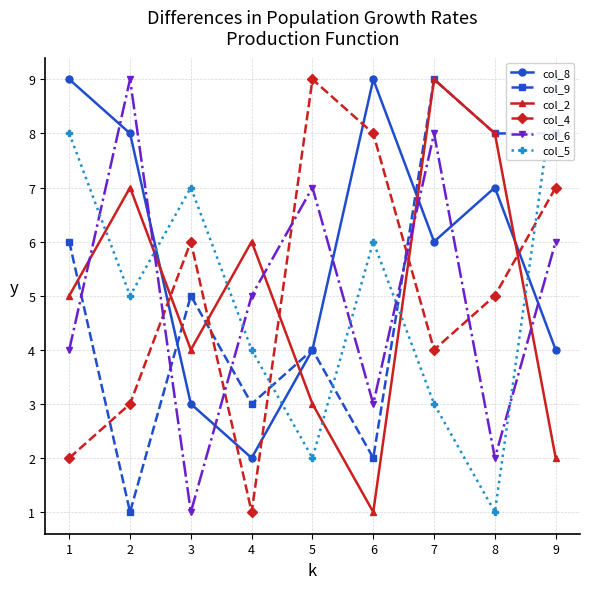

How many data points in col_4 are above 5?

4